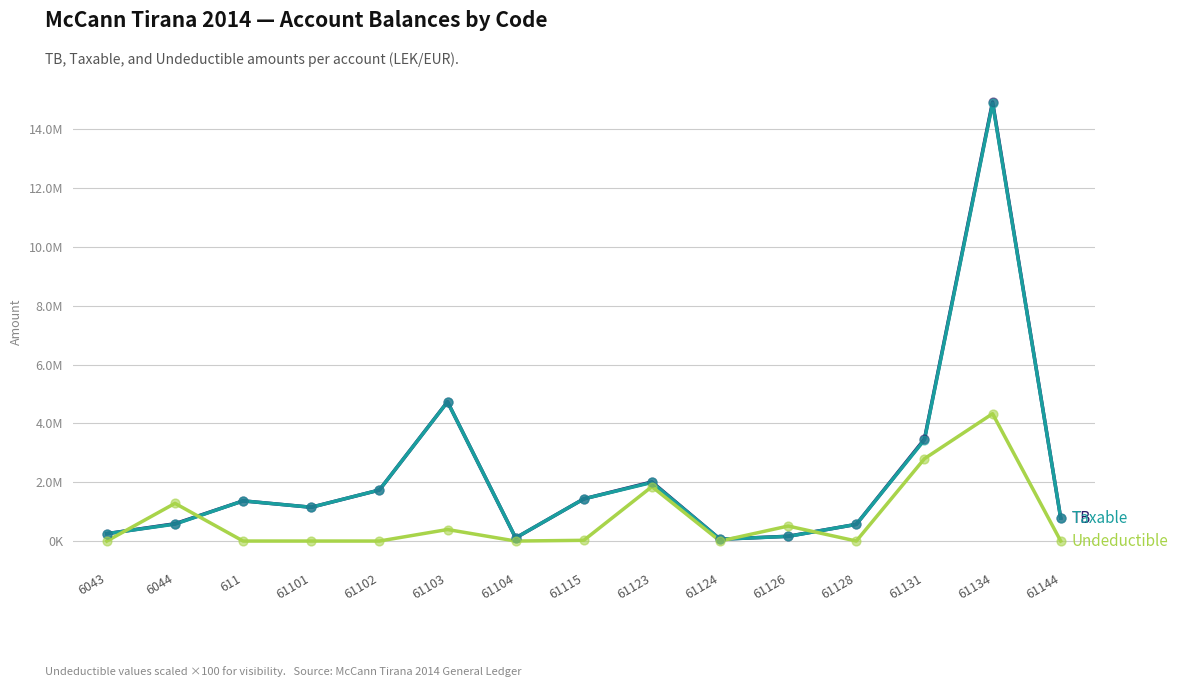

Is this an area chart (filled region under the line)?

No